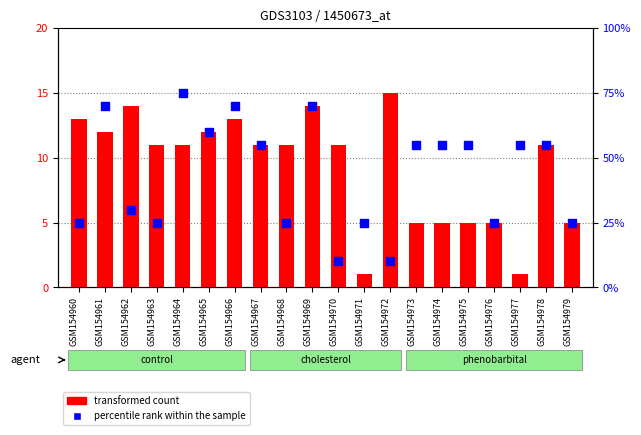

Which series has the largest total across all categories?

transformed count